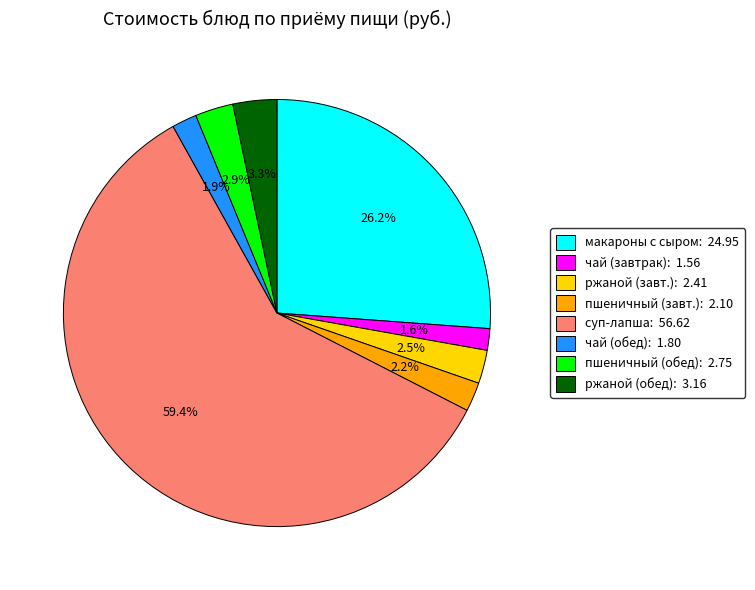

Is there any slice that represents more than half of the pie?

Yes